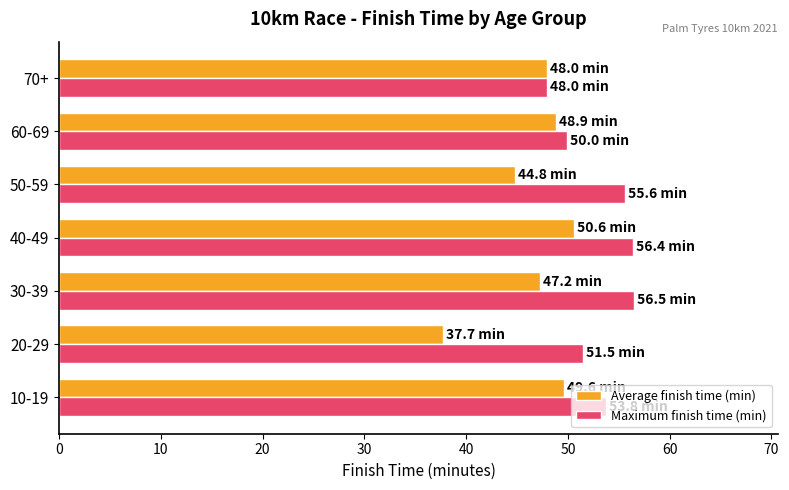

What is the difference between the highest and lowest values at 40-49?

5.8